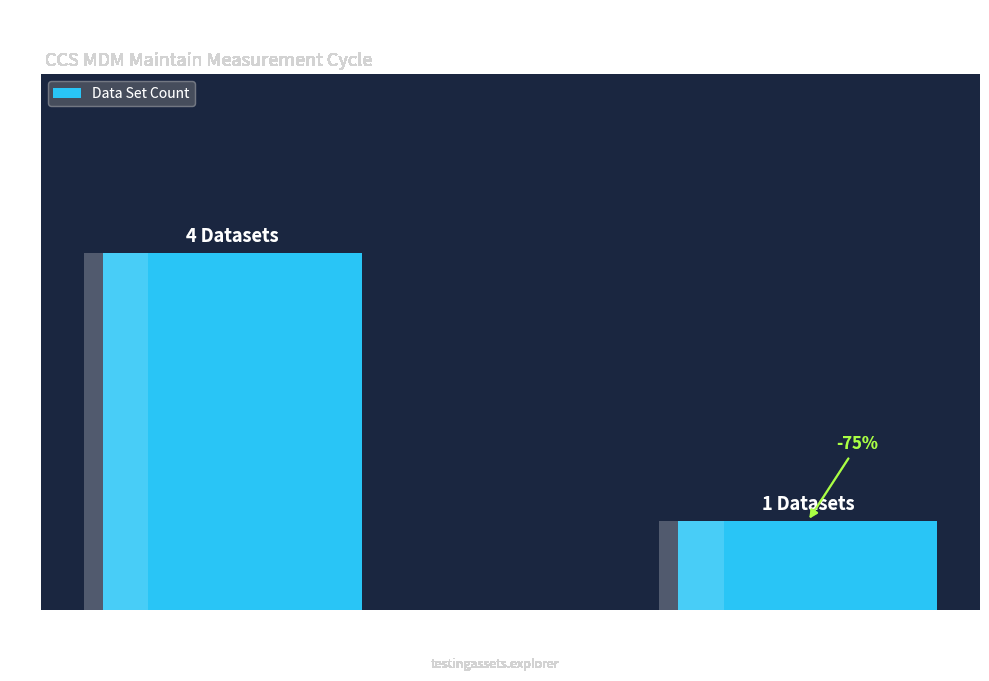

Reading right to left, transcribe all the data shown in this chart.

1	4